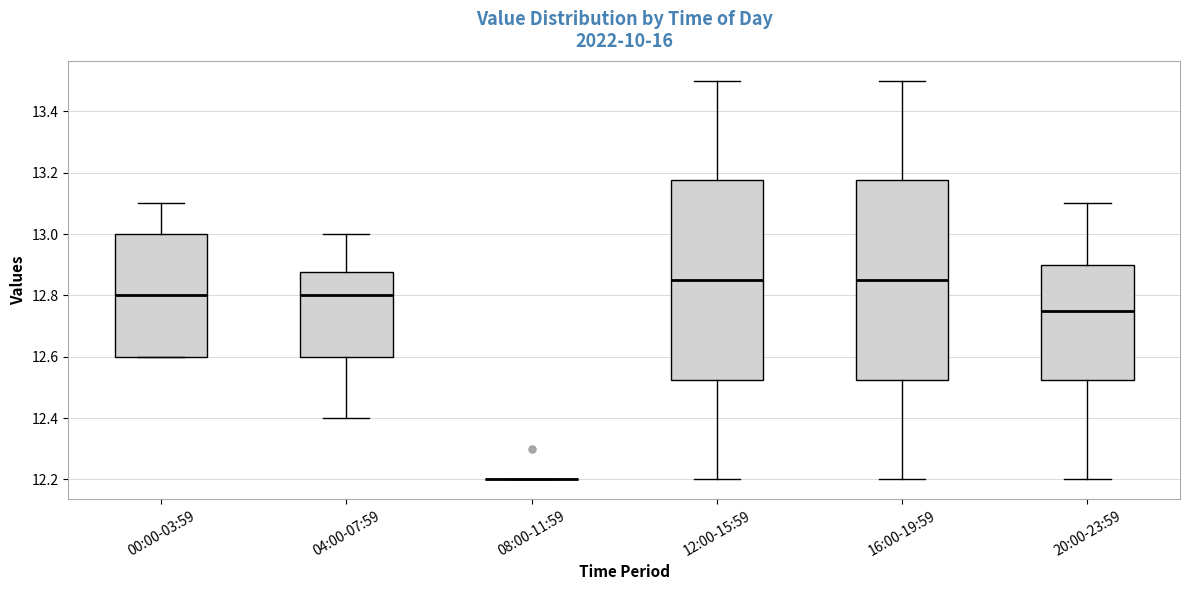

Reading left to right, transcribe this box plot: for each box, give where its median line is, the range the box spans, and where its two whiskers end, as read against the y-axis. The values are not printed on the chart, so give them approximately, as read against the axis.

00:00-03:59: median 12.80, box 12.60 to 13.00, whiskers 12.60 to 13.10
04:00-07:59: median 12.80, box 12.60 to 12.88, whiskers 12.40 to 13.00
08:00-11:59: box collapsed to a line at 12.20, whiskers 12.20 to 12.20
12:00-15:59: median 12.86, box 12.52 to 13.18, whiskers 12.20 to 13.50
16:00-19:59: median 12.86, box 12.52 to 13.18, whiskers 12.20 to 13.50
20:00-23:59: median 12.76, box 12.52 to 12.90, whiskers 12.20 to 13.10